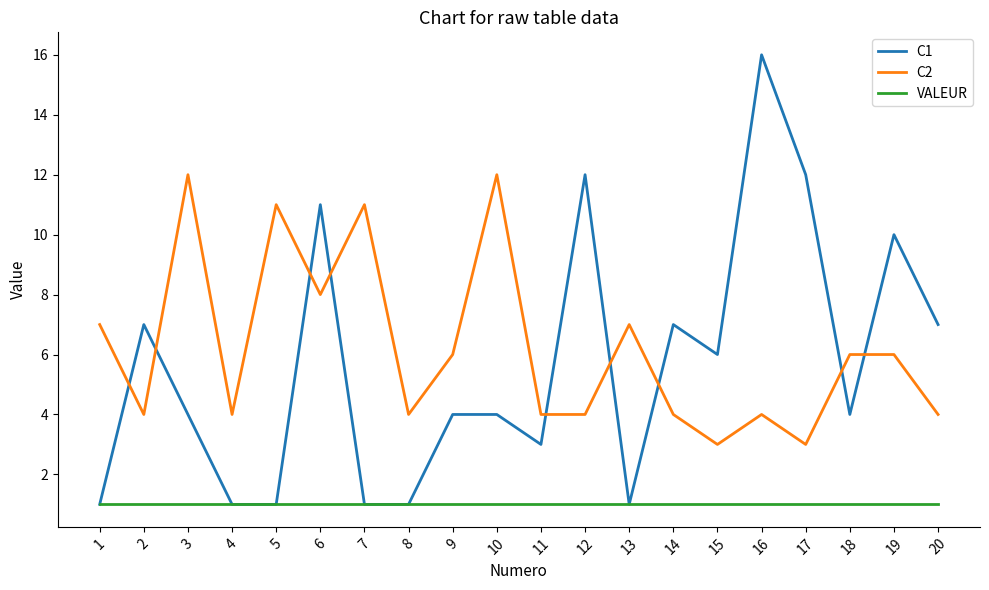

True or false: C2 has a value of 12 at 3.

True